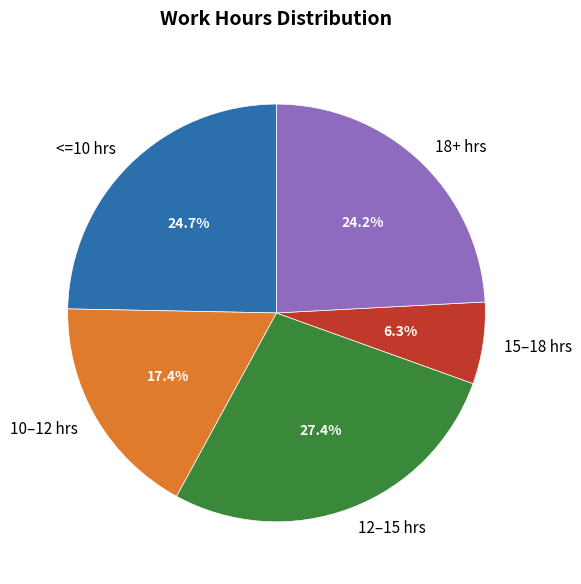

Does any single category account for the majority?

No